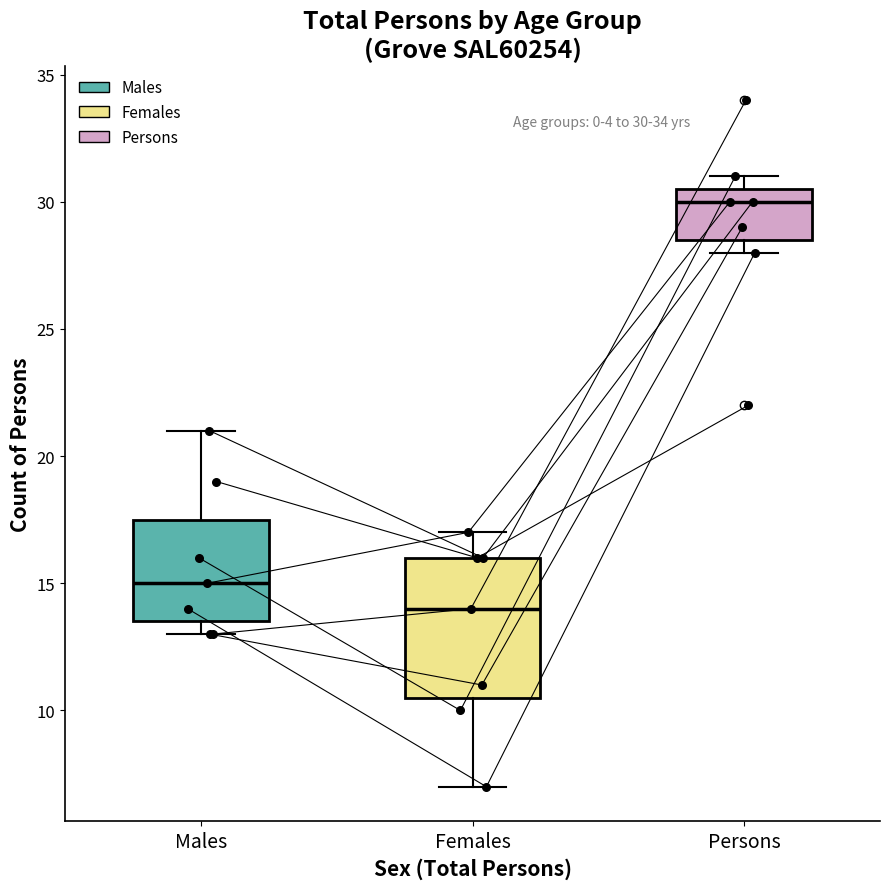

Comparing the boxes themselves (not the whiskers), which one is the tallest?

Females